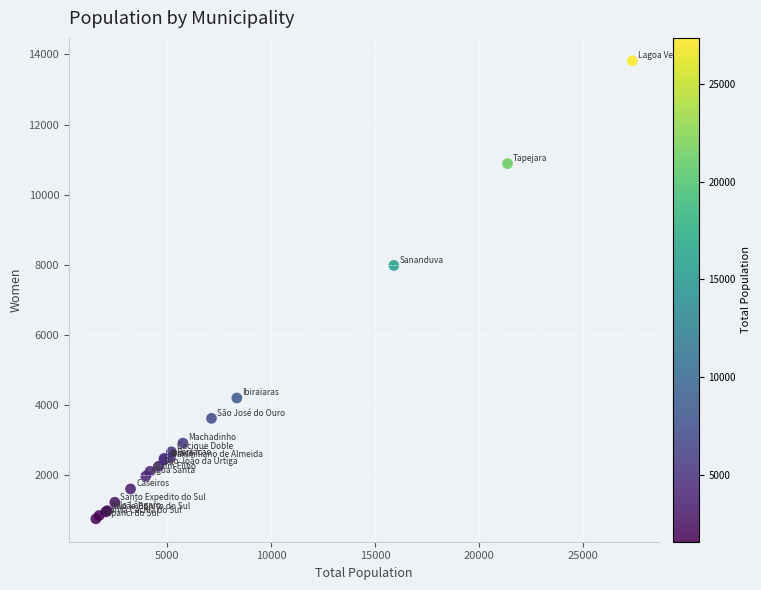

What Y value in the scatter plot is closest to 7289?

7984